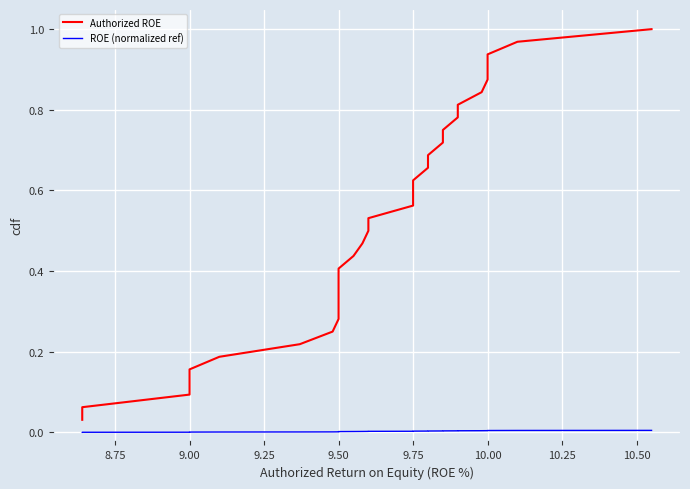

Reading right to left, transcribe all the data shown in this chart.

Authorized ROE: 1.0	1.0	0.9	0.9	0.9	0.8	0.8	0.8	0.8	0.7	0.7	0.7	0.6	0.6	0.6	0.5	0.5	0.5	0.4	0.4	0.4	0.3	0.3	0.3	0.2	0.2	0.2	0.2	0.1	0.1	0.1	0.0
ROE (normalized ref): 0.0	0.0	0.0	0.0	0.0	0.0	0.0	0.0	0.0	0.0	0.0	0.0	0.0	0.0	0.0	0.0	0.0	0.0	0.0	0.0	0.0	0.0	0.0	0.0	0.0	0.0	0.0	0.0	0.0	0.0	0.0	0.0